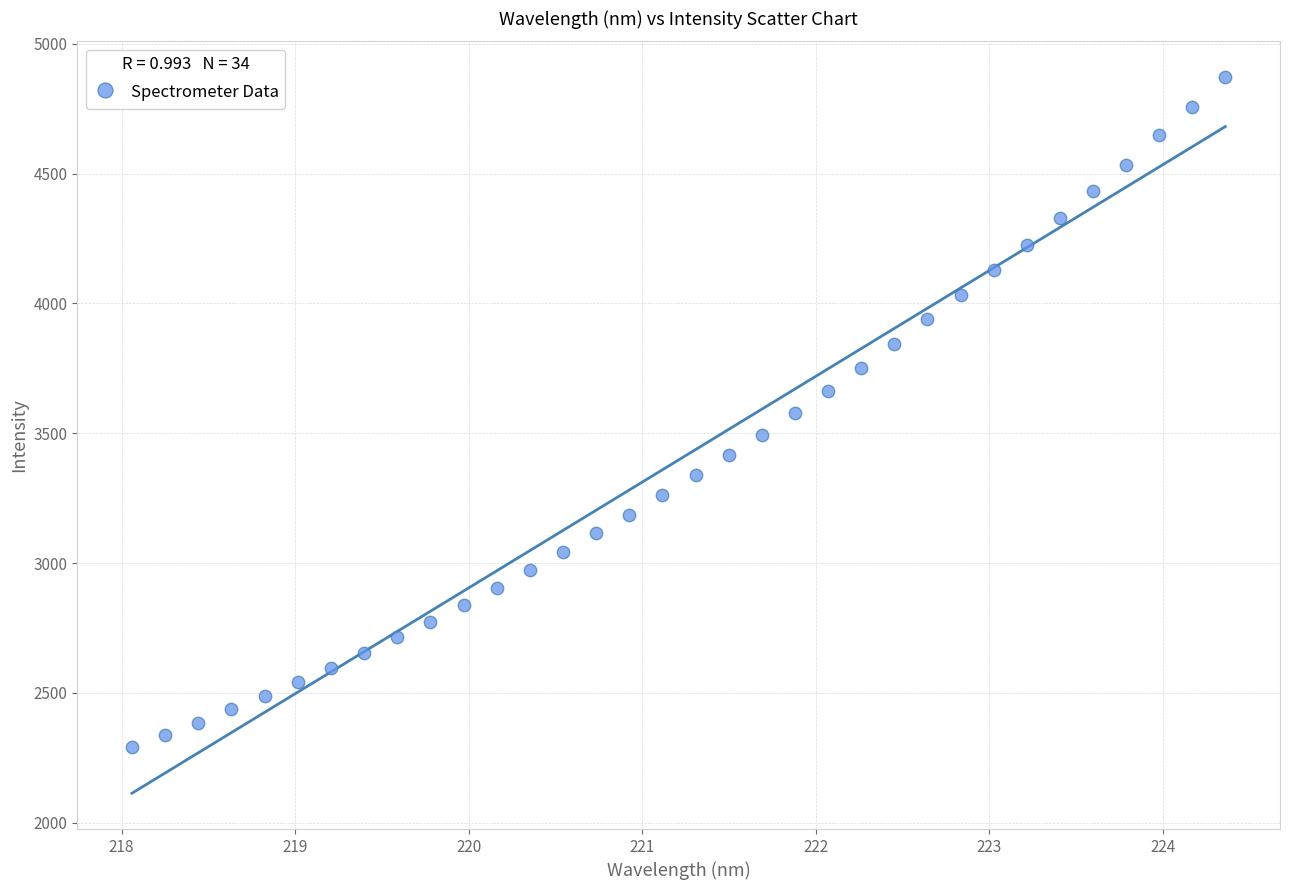

What is the range of X values (max minus min)?

6.3